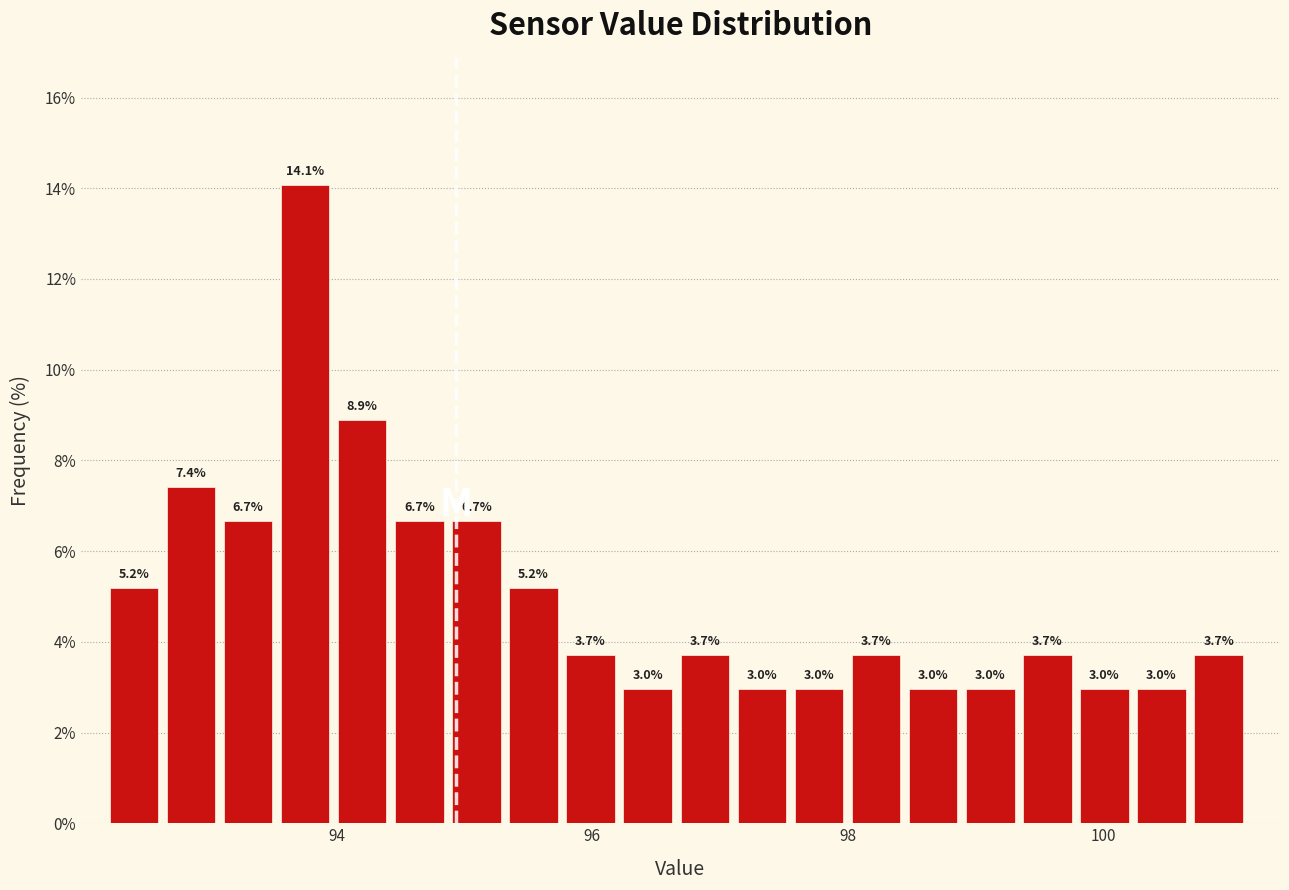

Read against the x-axis, roughly where is the centre of the tallest bar?

93.8